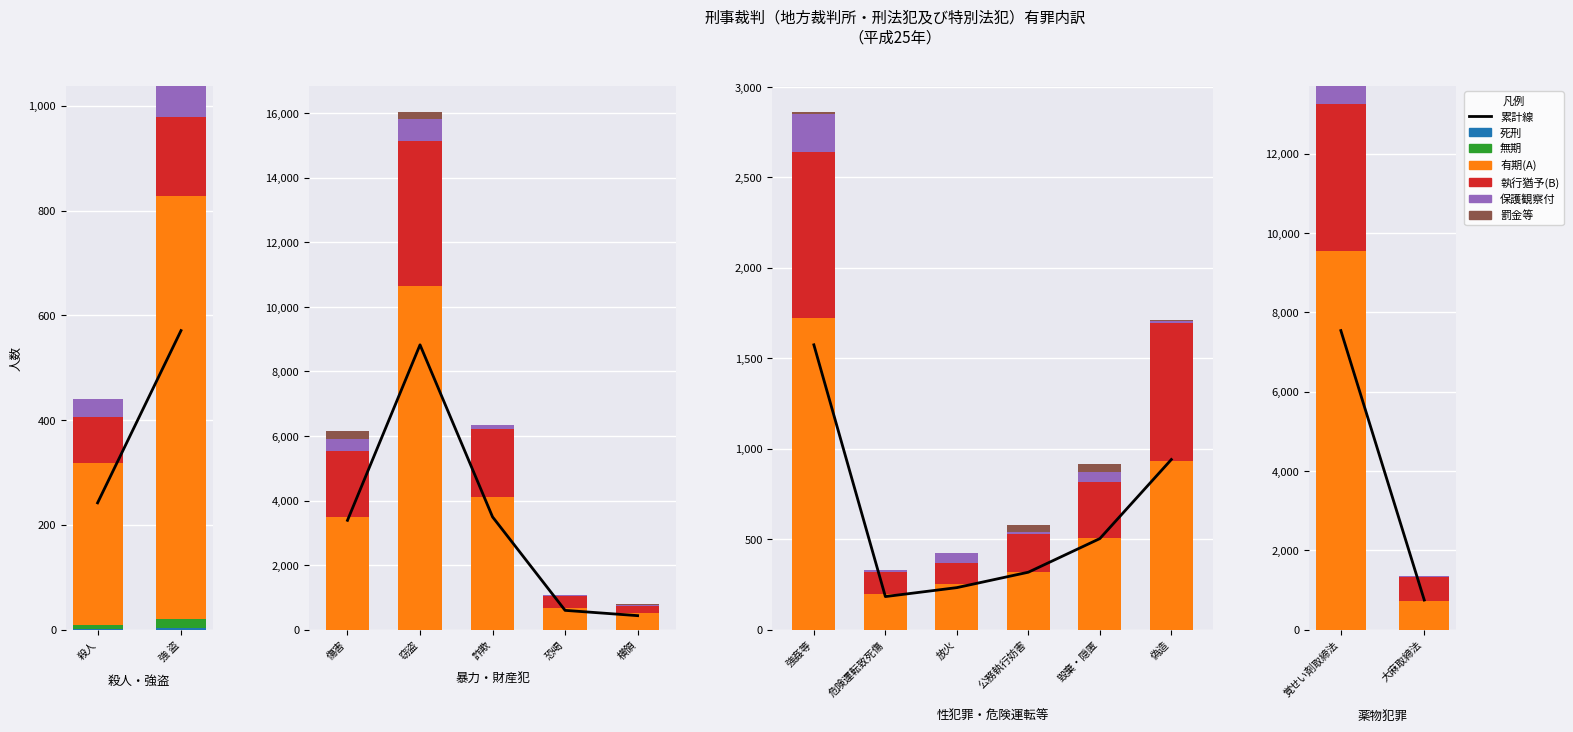

At which label does 罰金等 reach its minimum?

覚せい剤取締法